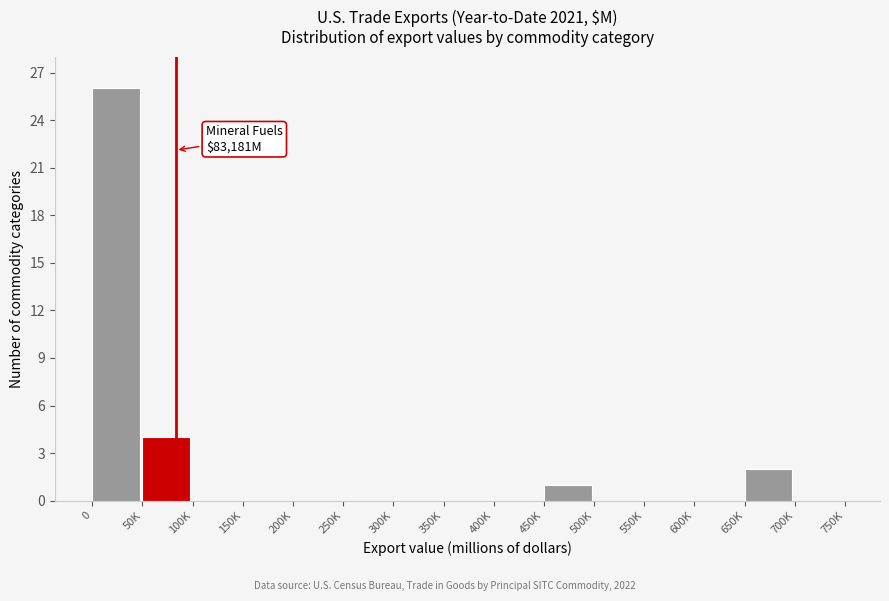

Reading left to right, list all the values displayed in this chart.

0=26	50K=4	100K=0	150K=0	200K=0	250K=0	300K=0	350K=0	400K=0	450K=1	500K=0	550K=0	600K=0	650K=2	700K=0